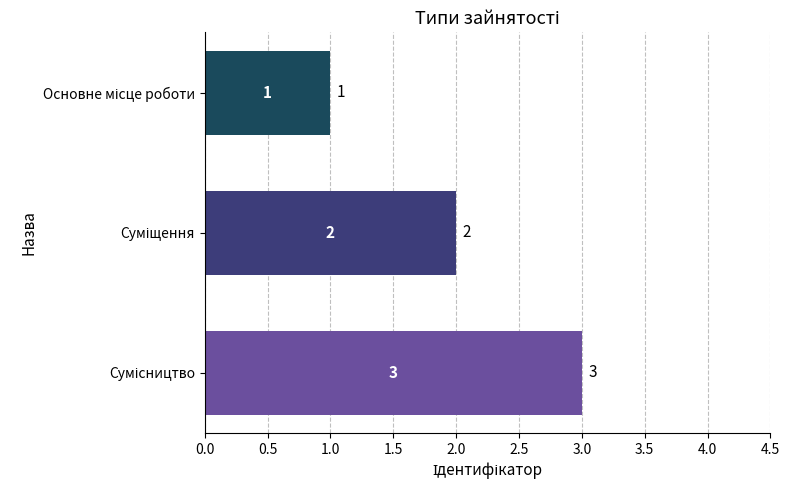

Are the bars horizontal?

Yes